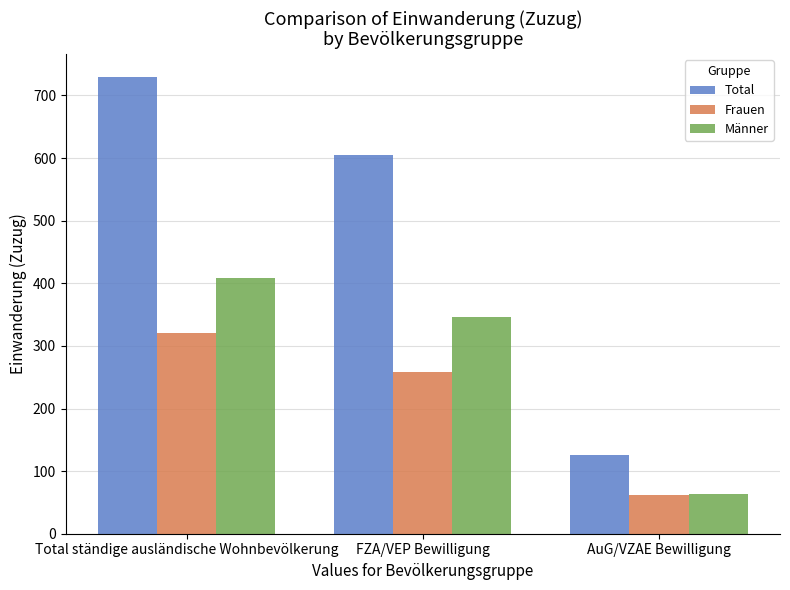

Reading left to right, extract all data points from this chart.

Total: 730	605	125
Frauen: 321	259	62
Männer: 409	346	63